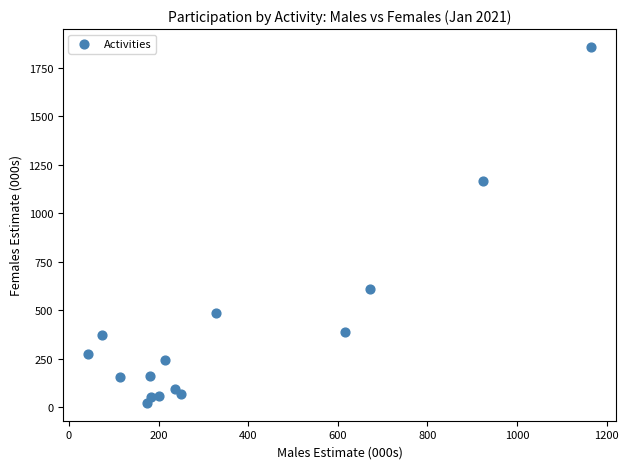

What is the range of X values (max minus min)?

1121.8